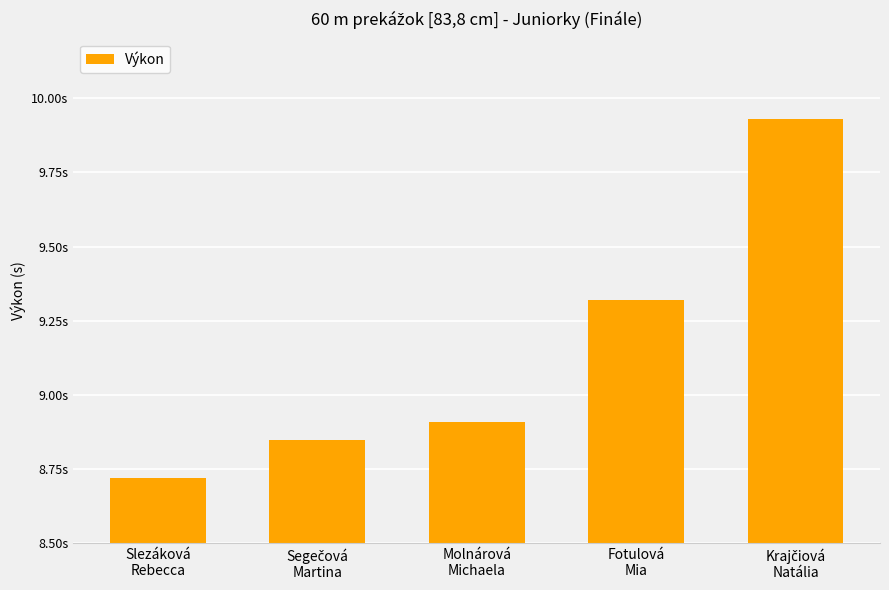

What is the average value?

9.1